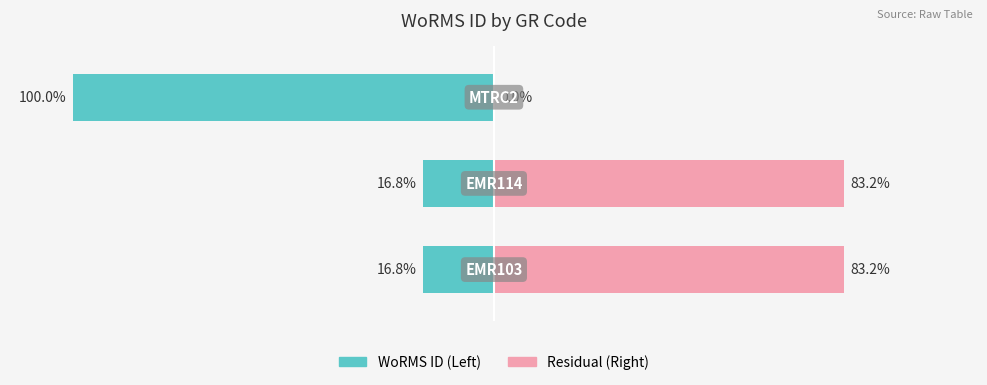

Reading left to right, transcribe all the data shown in this chart.

WoRMS ID (normalized left): -16.8	-16.8	-100.0
Residual (normalized right): 83.2	83.2	0.0